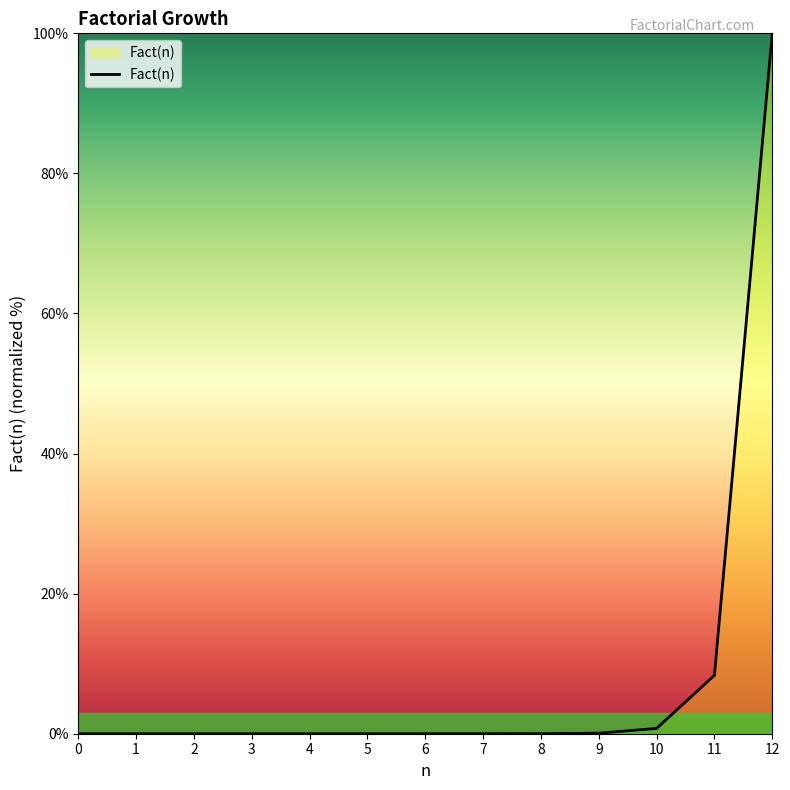

What is the difference between the maximum and minimum values?

100.0